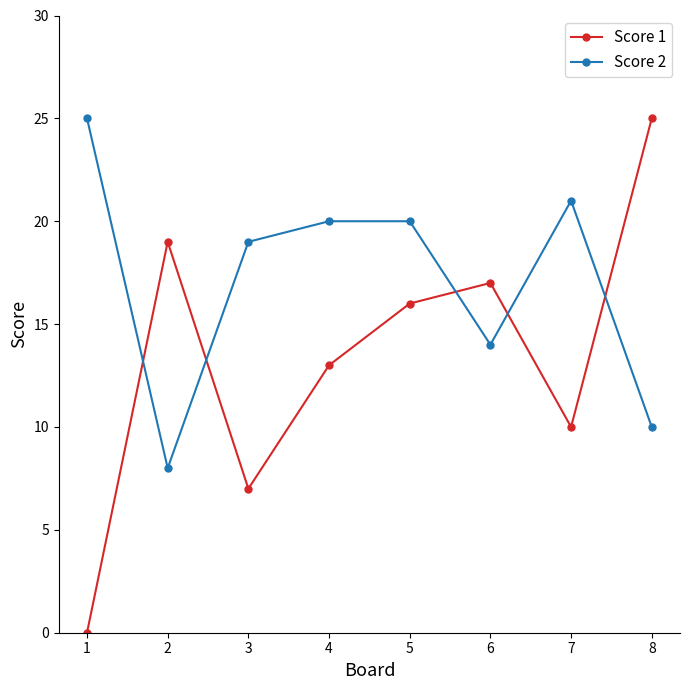

What is the spread (max minus min) of values at 6?

3